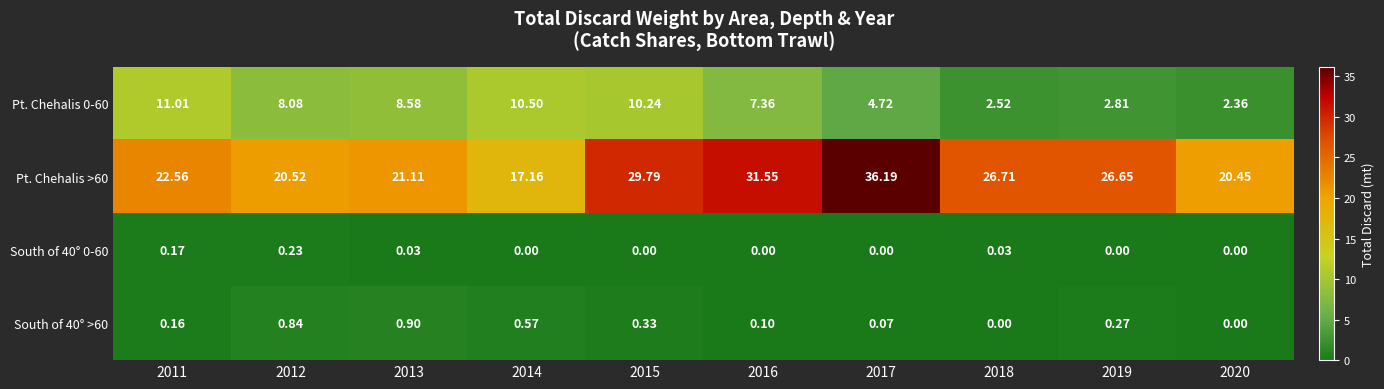

What is the total value across all series at 2018?

29.3